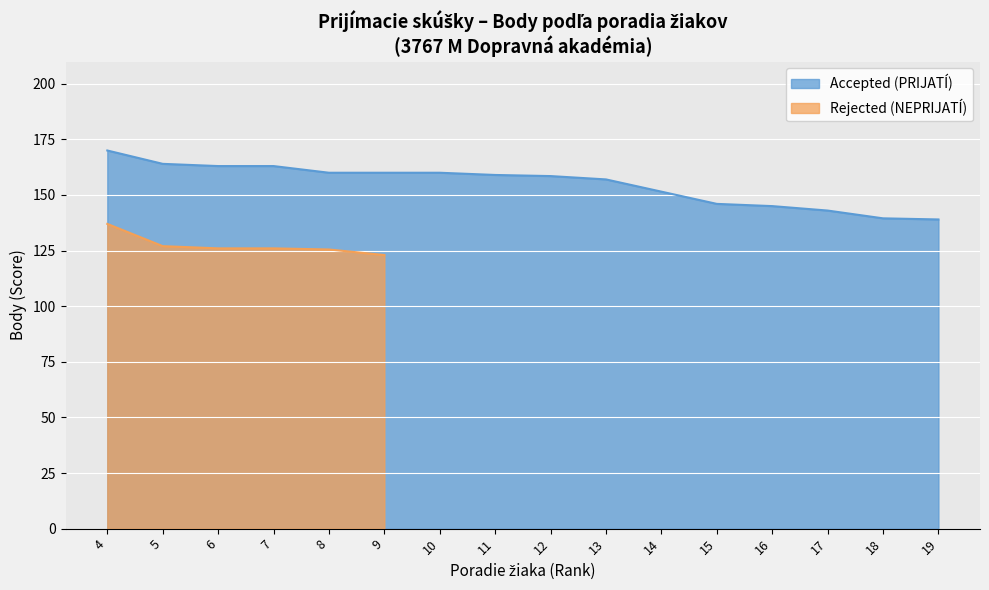

What is the difference between the second highest and second lowest values?

24.5